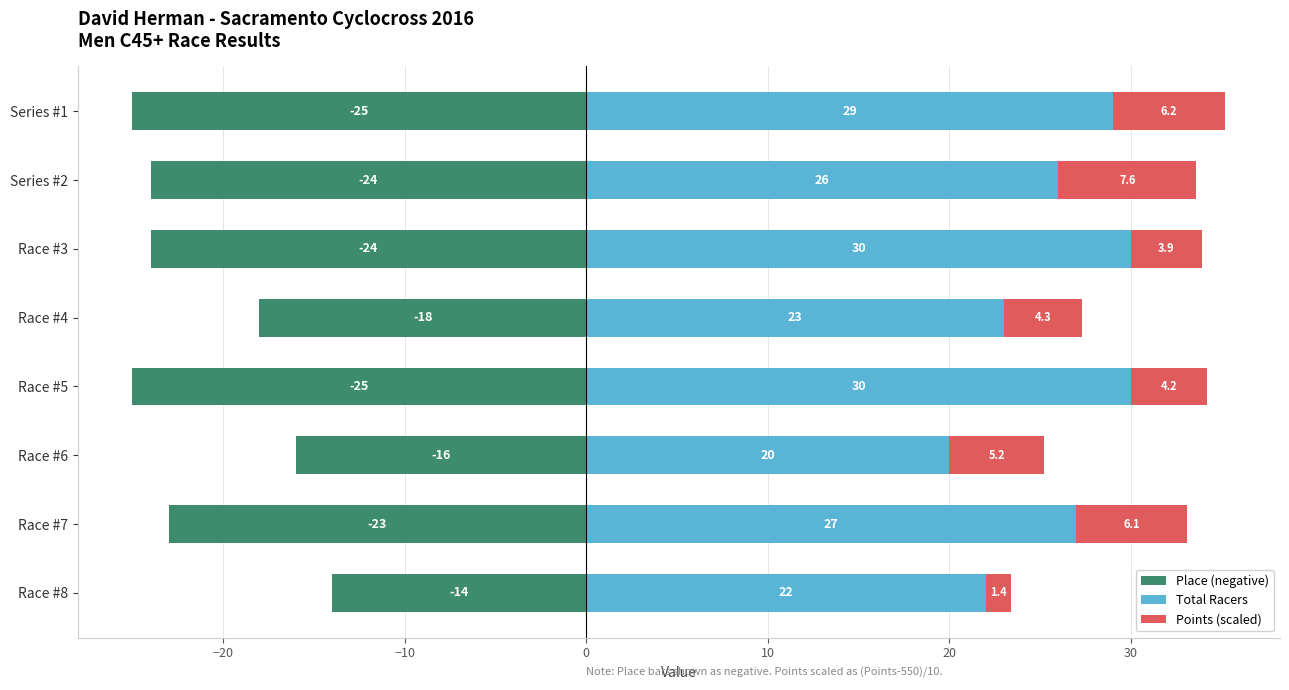

Which series has the widest spread of values?

Place (negative)